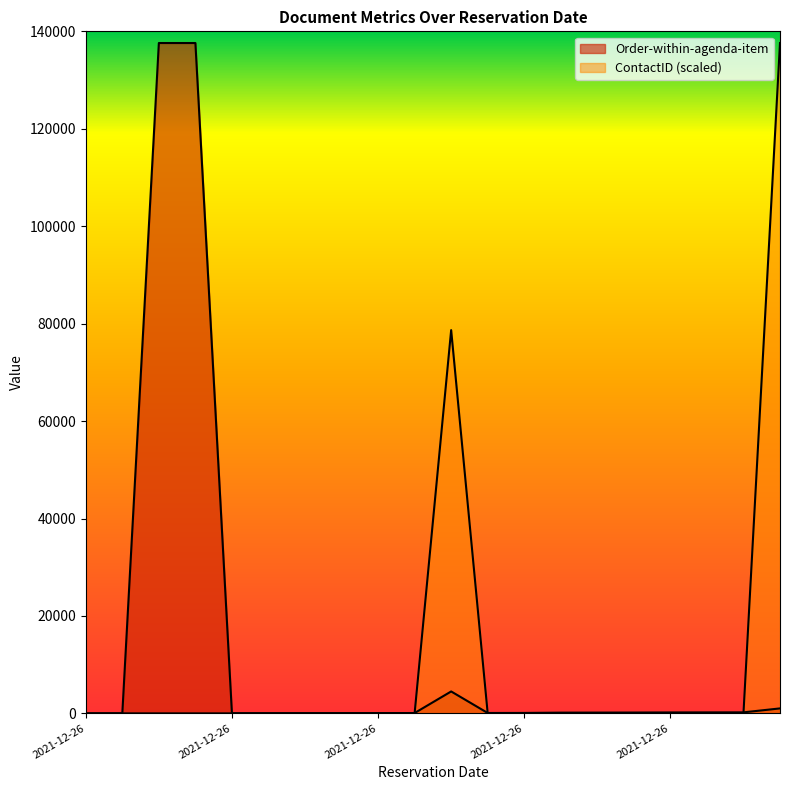

What are all the series names shown in the legend?

Order-within-agenda-item, ContactID